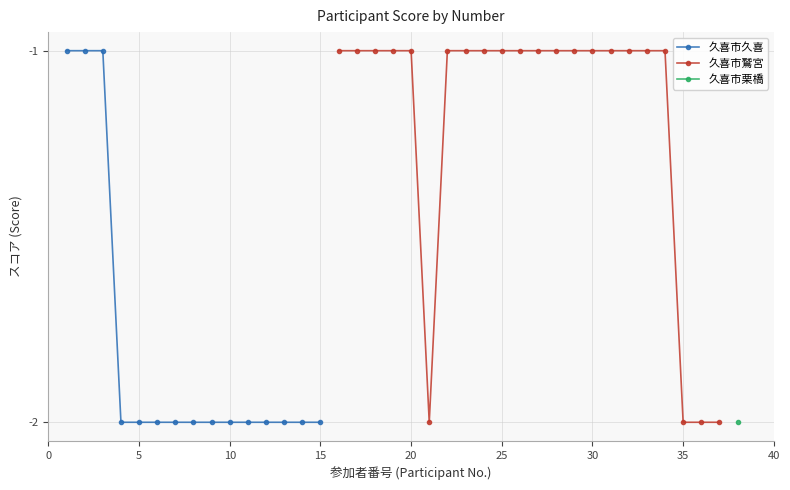

The 久喜市久喜 series shows -2 at 5. True or false?

True